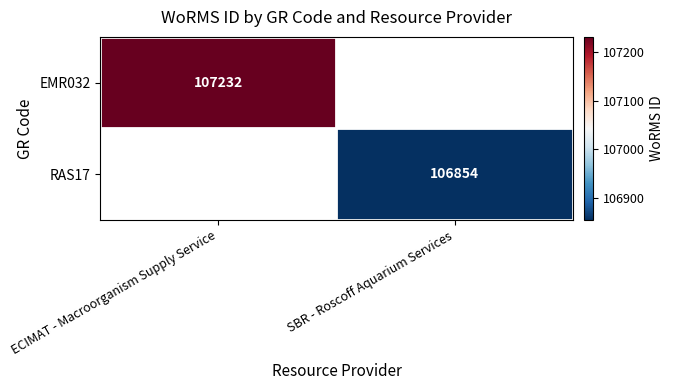

Is it true that RAS17 equals 63791 at SBR - Roscoff Aquarium Services?

False